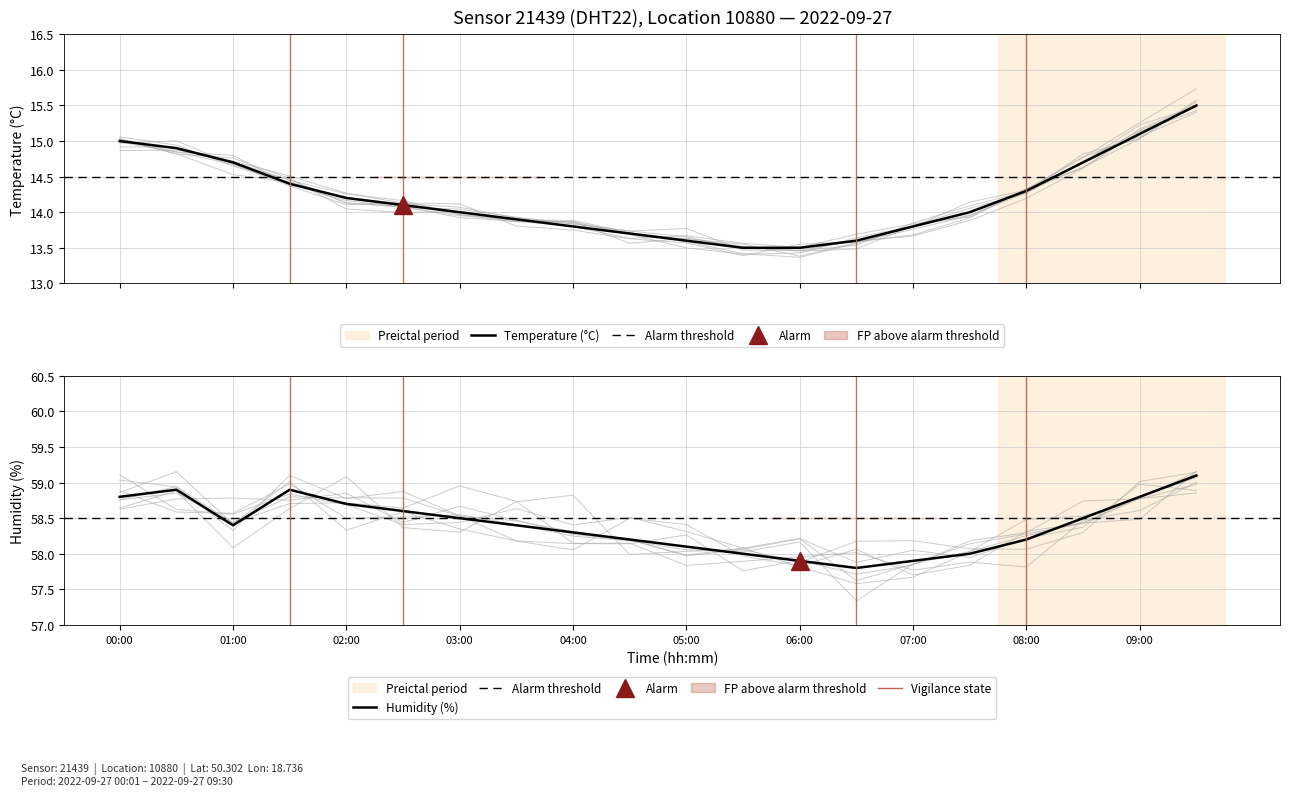

How many lines are shown in the chart?

2